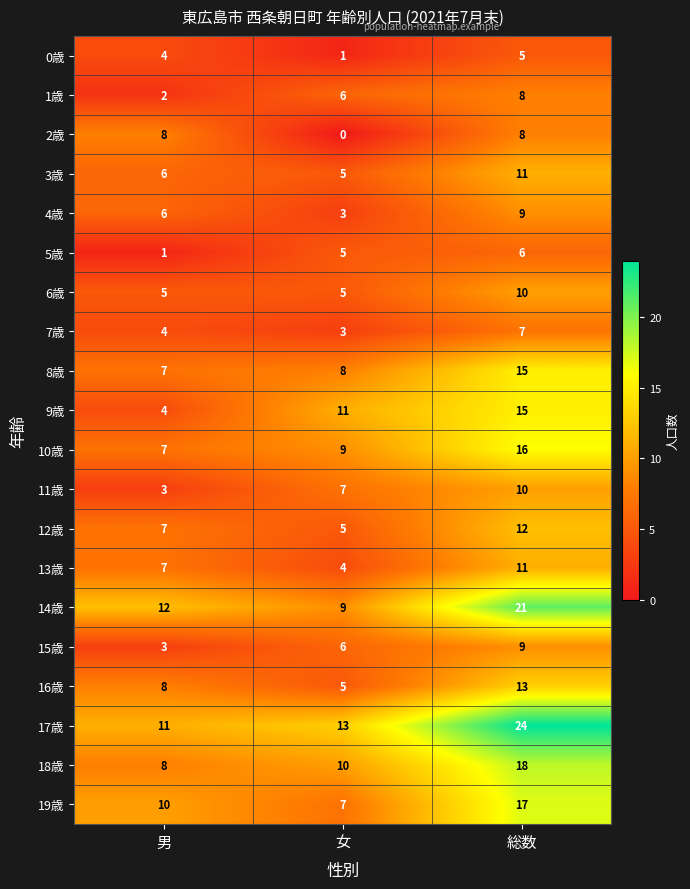

What value does the 1歳 series have at 女?

6